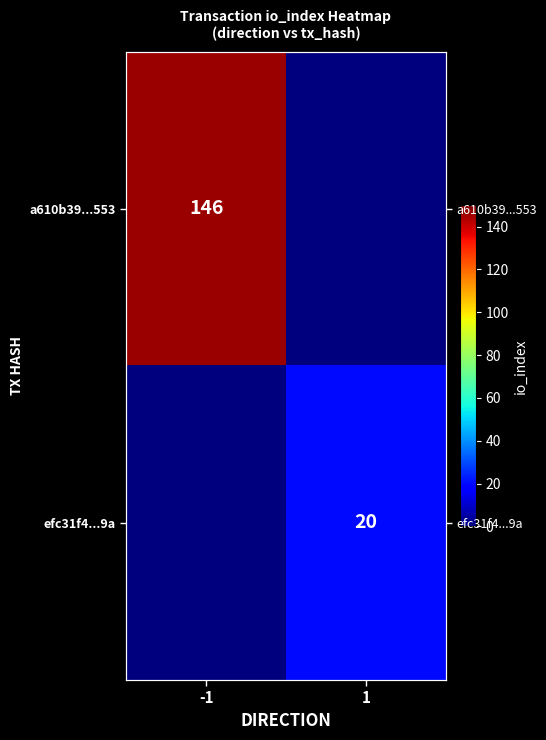

How many a610b39...553 values are between 0 and 146?

2